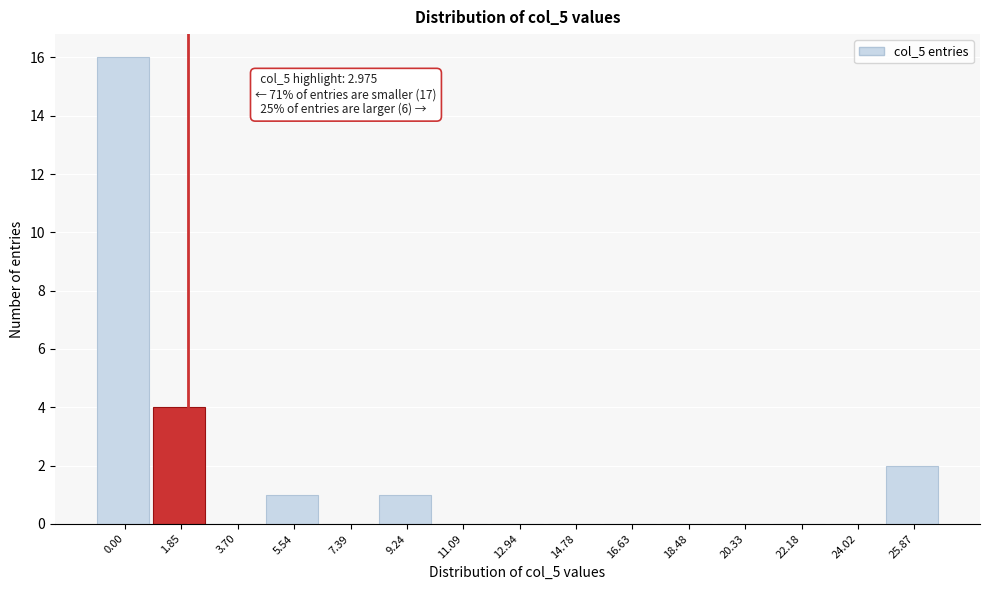

Reading left to right, extract all data points from this chart.

0.00=16	1.85=4	3.70=0	5.54=1	7.39=0	9.24=1	11.09=0	12.94=0	14.78=0	16.63=0	18.48=0	20.33=0	22.18=0	24.02=0	25.87=2